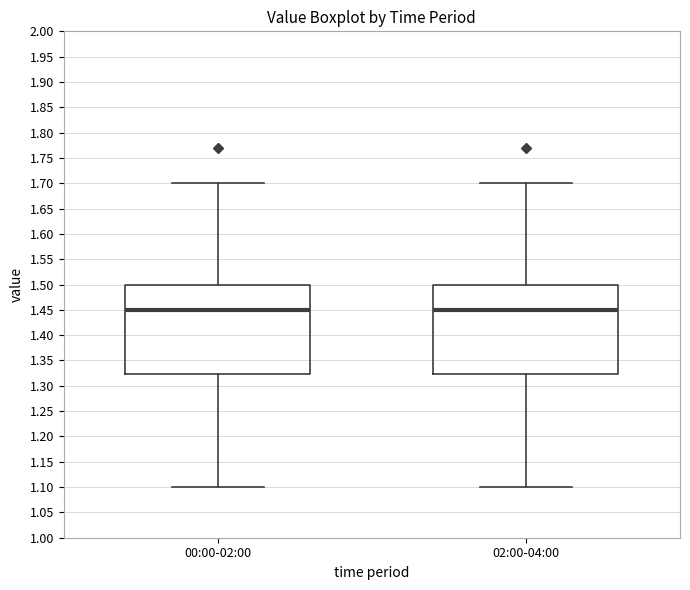

Reading left to right, read every box against the y-axis: the position of its median line, the range the box covers, and the ends of its whiskers. The values are not printed on the chart, so give them approximately, as read against the axis.

00:00-02:00: median 1.450, box 1.325 to 1.500, whiskers 1.100 to 1.700
02:00-04:00: median 1.450, box 1.325 to 1.500, whiskers 1.100 to 1.700